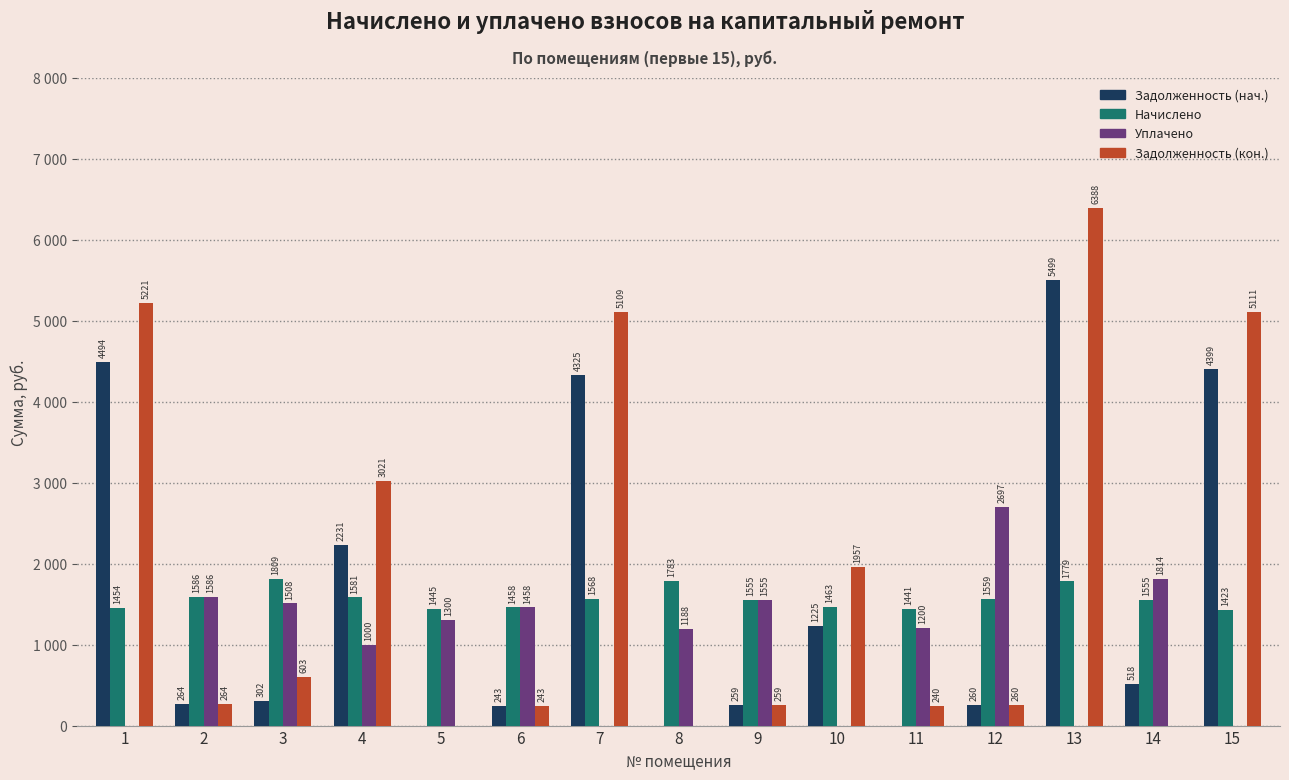

Reading left to right, list all the values displayed in this chart.

Задолженность (нач.): 4494.2	264.2	301.9	2230.8	0.0	243.0	4325.2	0.0	259.1	1225.3	0.0	259.9	5499.0	518.4	4399.2
Начислено: 1453.7	1585.5	1809.5	1581.1	1445.0	1458.1	1567.9	1783.1	1554.8	1462.6	1440.6	1559.2	1778.8	1554.8	1423.0
Уплачено: 0.0	1585.5	1507.9	1000.0	1300.0	1458.1	0.0	1187.8	1554.8	0.0	1200.5	2697.2	0.0	1814.1	0.0
Задолженность (кон.): 5221.1	264.2	603.2	3021.4	0.0	243.0	5109.1	0.0	259.1	1956.5	240.1	259.9	6388.4	0.0	5110.7